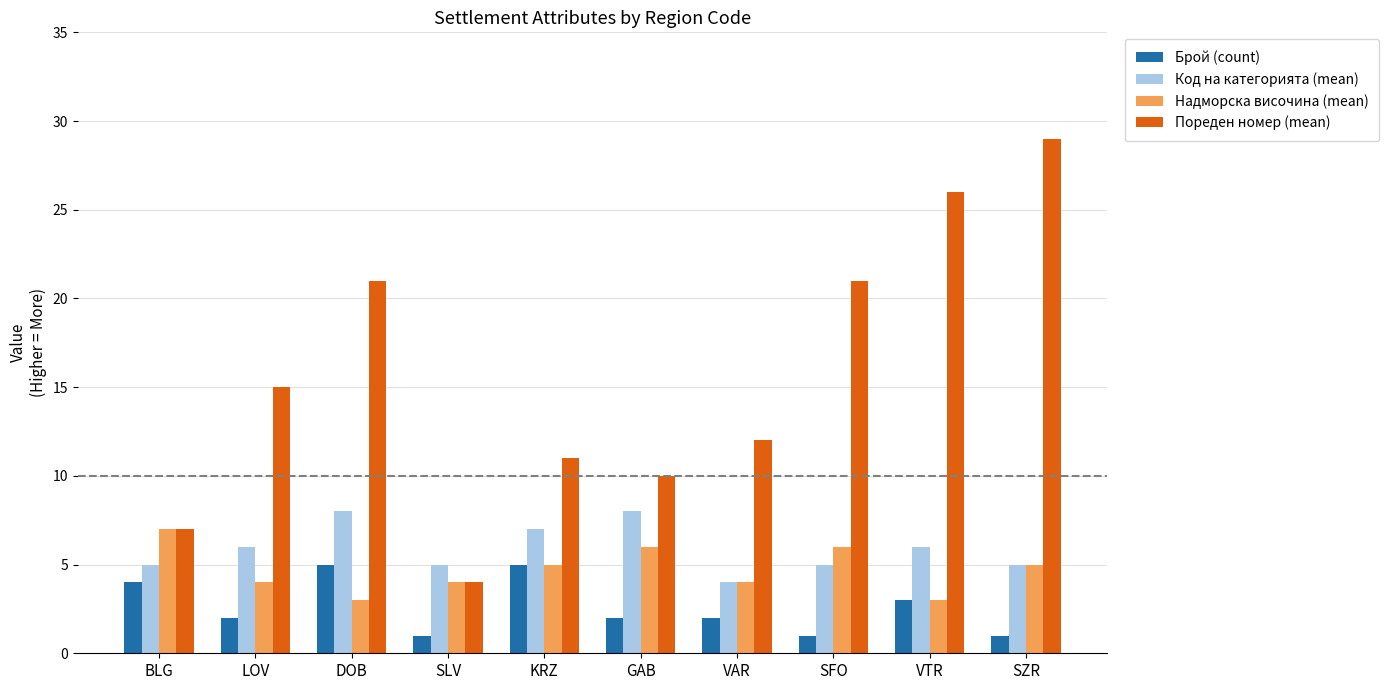

The value of Надморска височина (mean) at KRZ is 5. True or false?

True